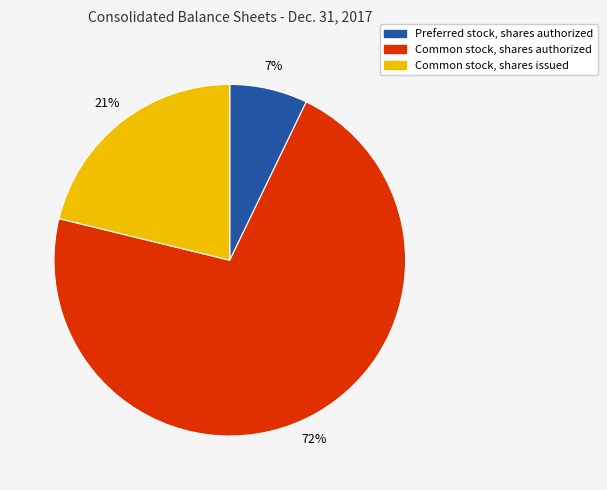

Rank the categories by value from lowest to highest.

Preferred stock, shares authorized, Common stock, shares issued, Common stock, shares authorized